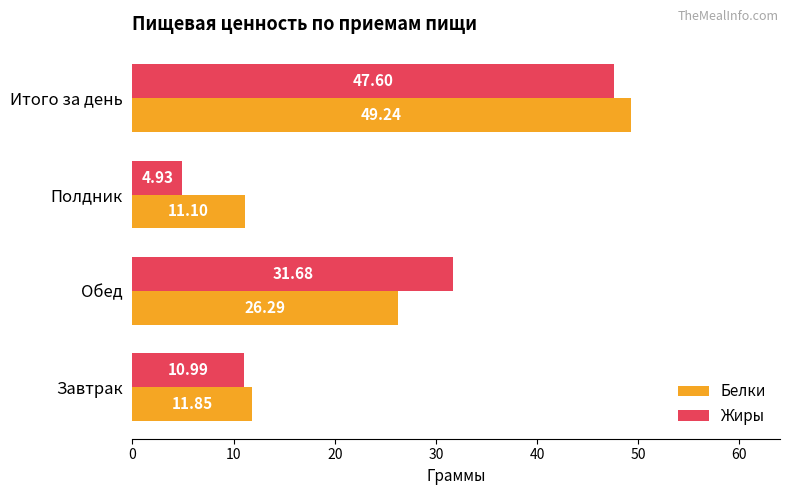

Which series has the largest total across all categories?

Белки